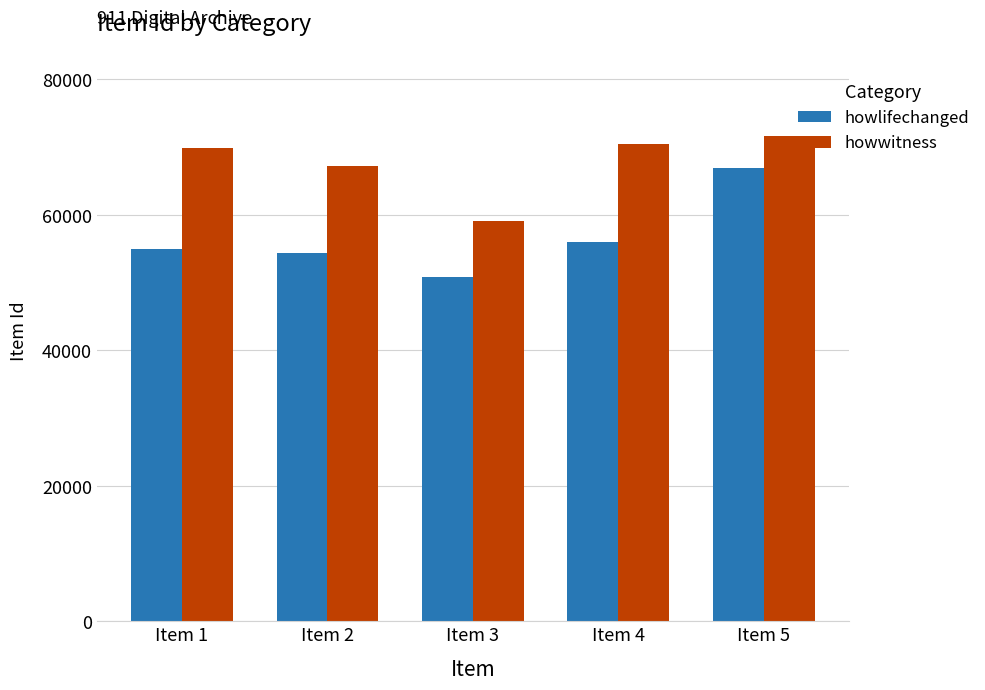

What is the highest value of the howwitness series?

71671